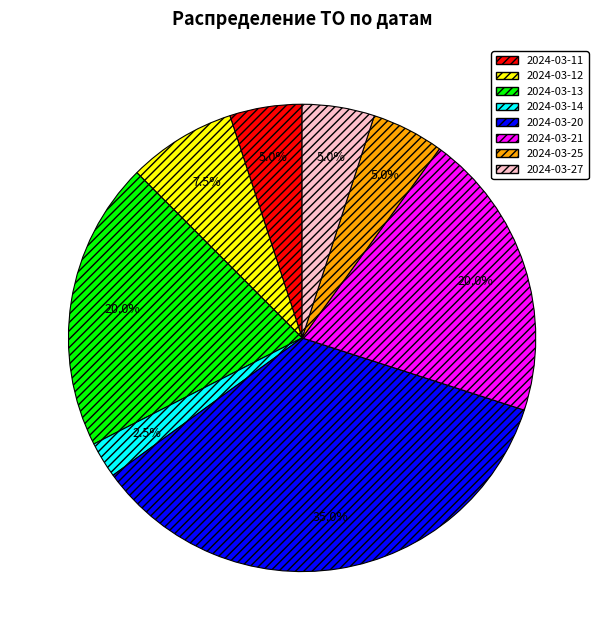

Is there a majority slice in this chart?

No